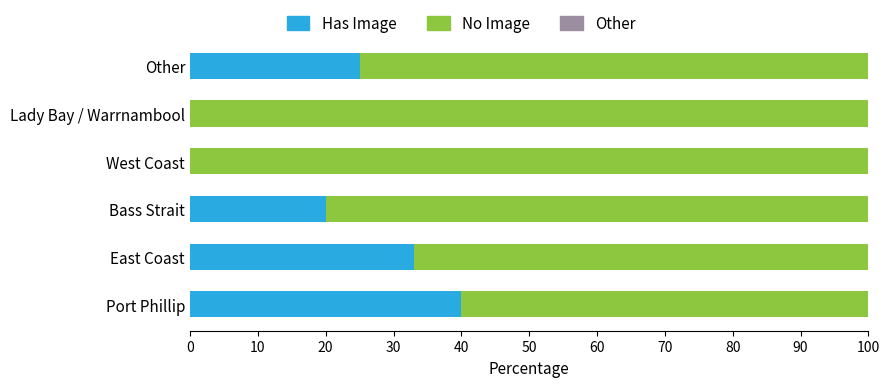

How many distinct data groups are displayed?

2